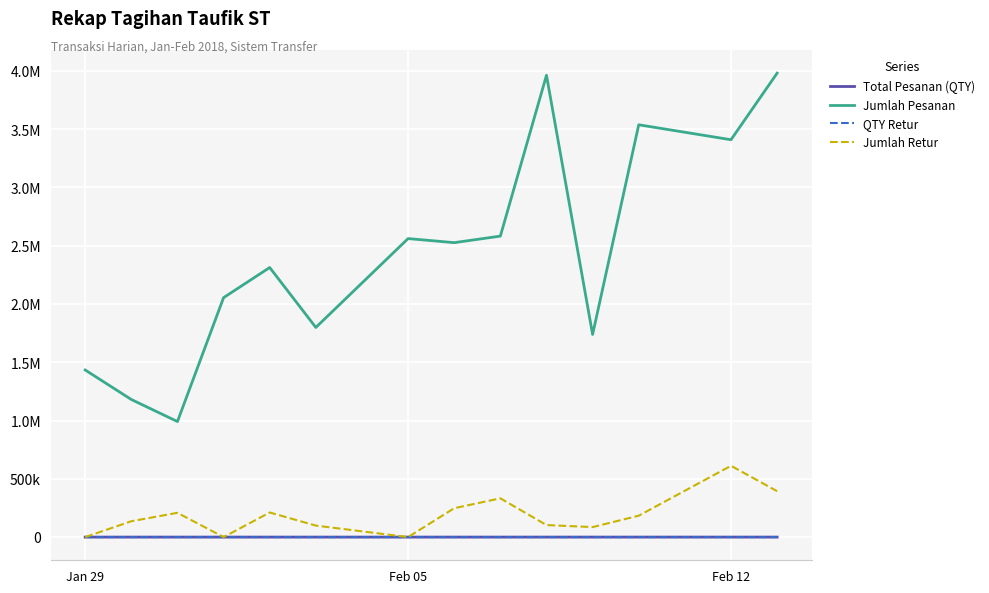

What are all the series names shown in the legend?

Total Pesanan (QTY), Jumlah Pesanan, QTY Retur, Jumlah Retur